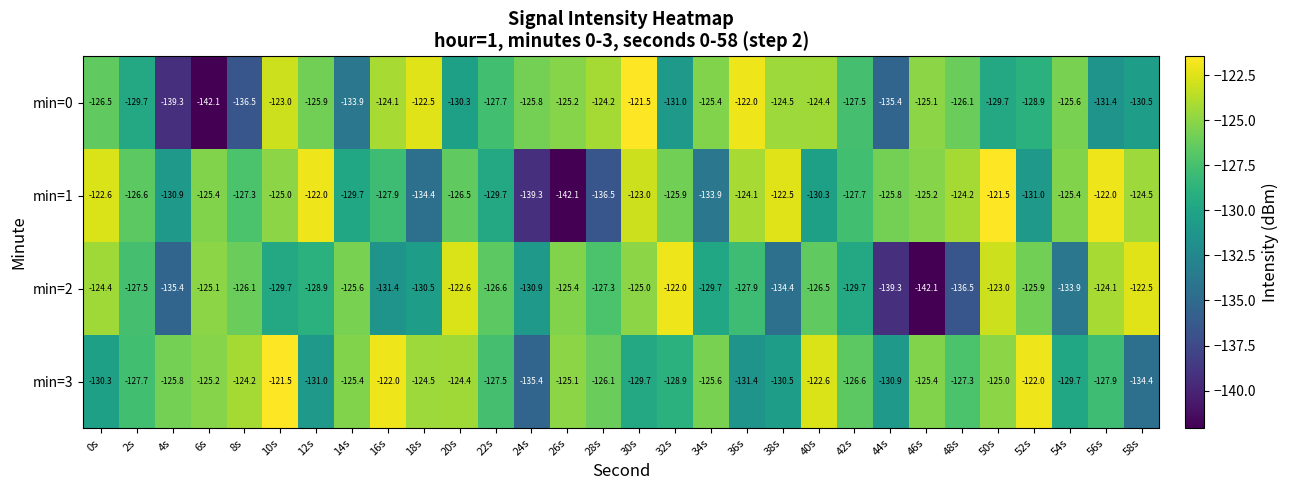

Rank the series at 4s from lowest to highest value.

min=0, min=2, min=1, min=3